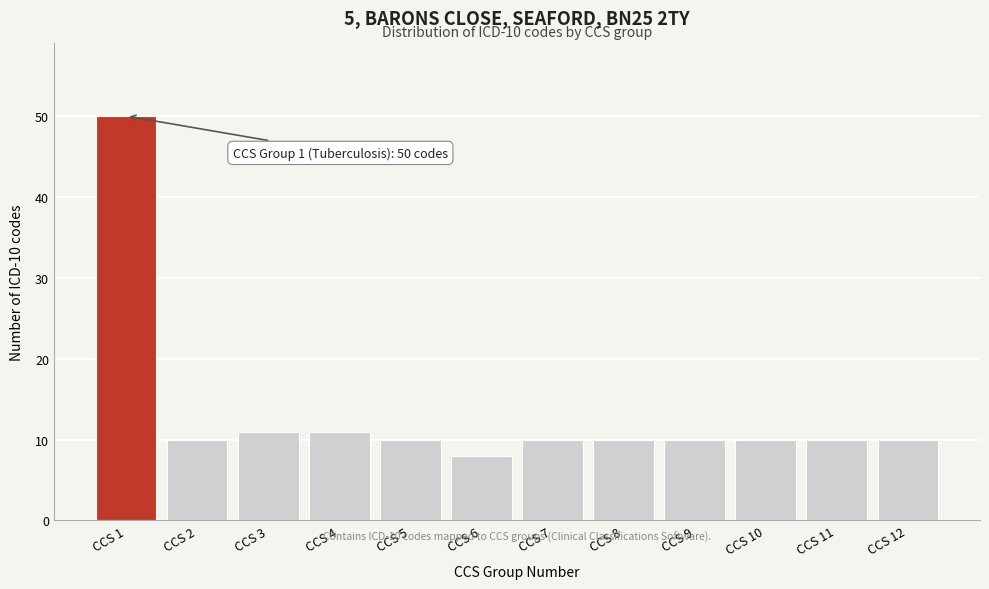

Reading left to right, list all the values displayed in this chart.

50	10	11	11	10	8	10	10	10	10	10	10